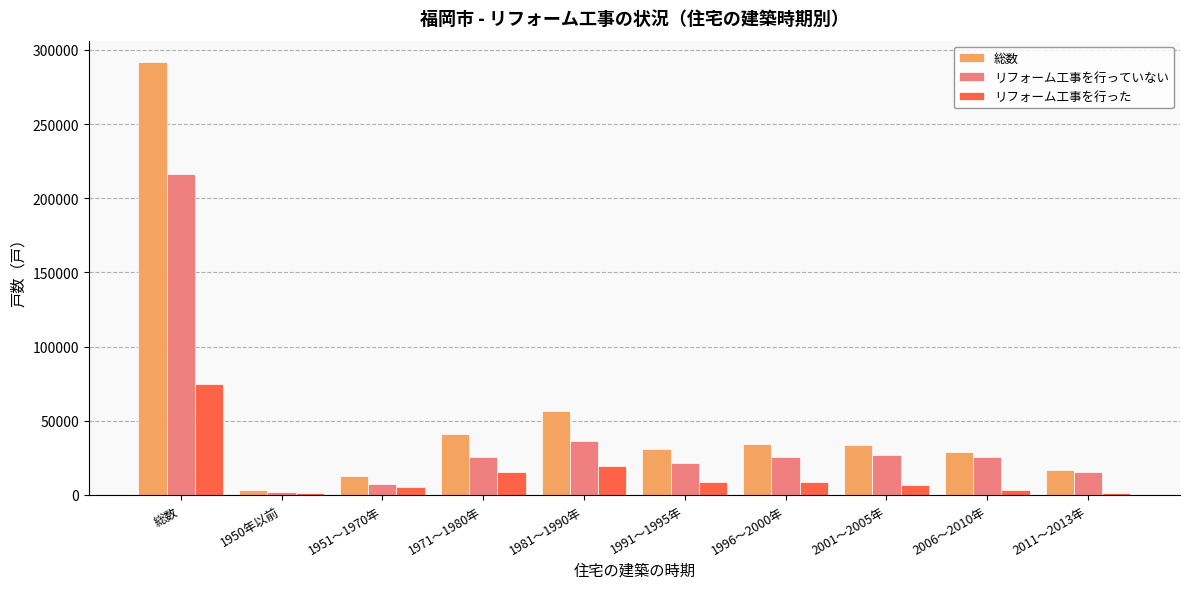

Between 総数 and 1950年以前, which series saw the biggest shift?

総数